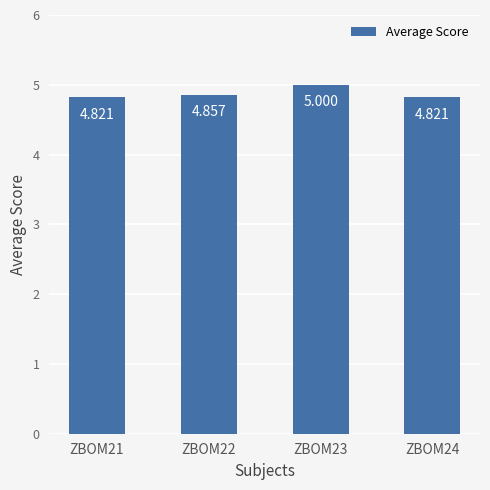

Are the bars horizontal?

No